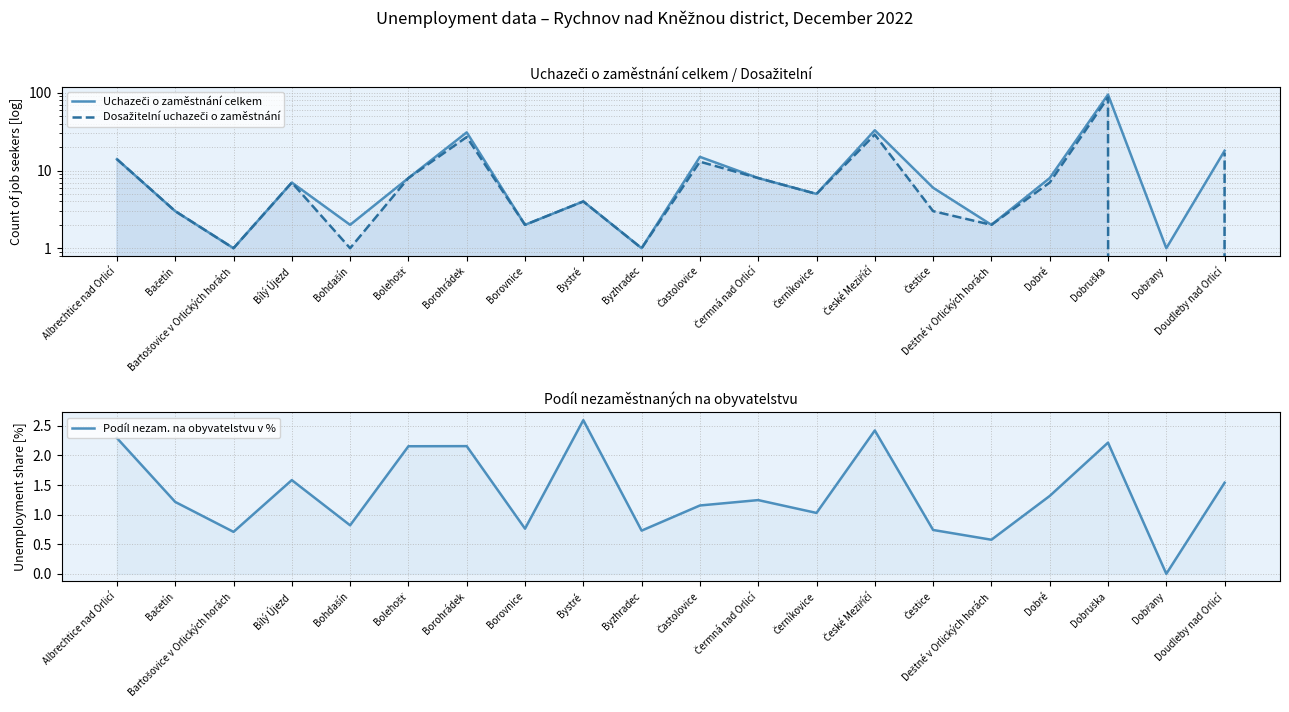

Rank the categories by Dosažitelní uchazeči o zaměstnání value from highest to lowest.

Dobruška, České Meziříčí, Borohrádek, Doudleby nad Orlicí, Albrechtice nad Orlicí, Častolovice, Bolehošť, Čermná nad Orlicí, Bílý Újezd, Dobré, Černíkovice, Bystré, Bačetín, Čestice, Borovnice, Deštné v Orlických horách, Bartošovice v Orlických horách, Bohdašín, Byzhradec, Dobřany